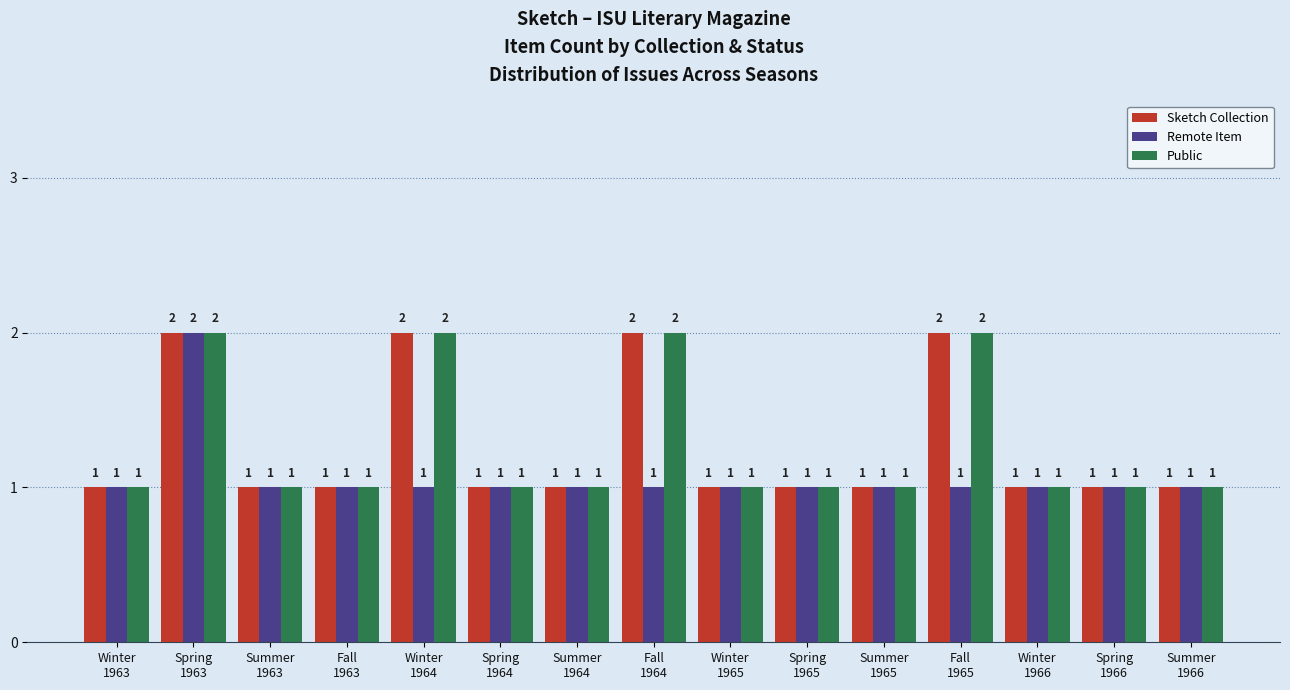

The value of Public at Spring
1966 is 1. True or false?

True